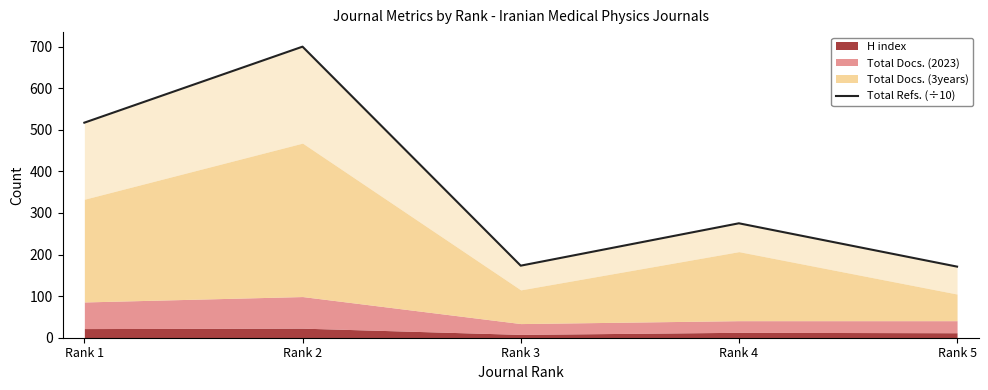

Between Rank 2 and Rank 4, which is larger?

Rank 2